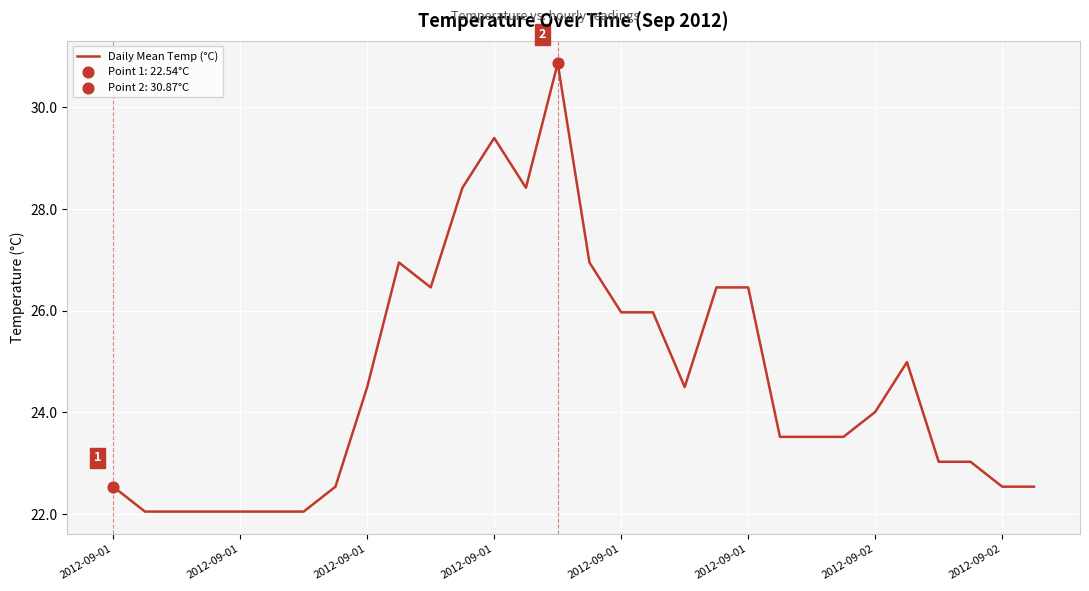

What is the smallest value displayed?

22.1